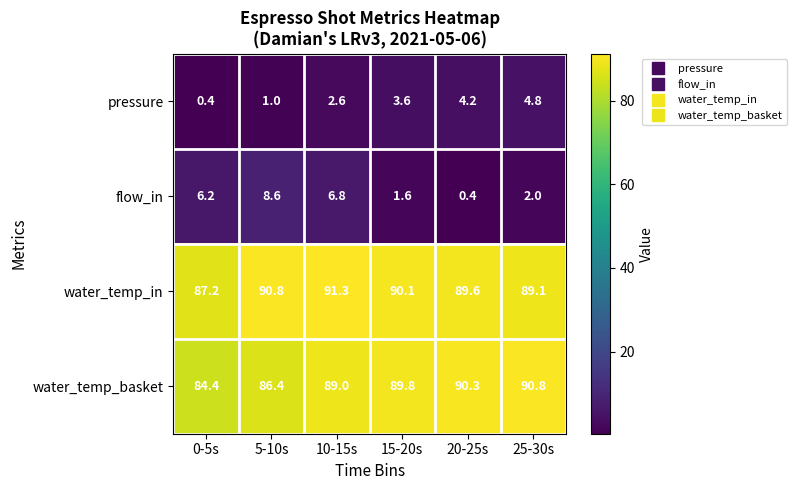

Reading left to right, extract all data points from this chart.

pressure: 0.4	1.0	2.6	3.6	4.2	4.8
flow_in: 6.2	8.6	6.8	1.6	0.4	2.0
water_temp_in: 87.2	90.8	91.3	90.1	89.6	89.1
water_temp_basket: 84.4	86.4	89.0	89.8	90.3	90.8